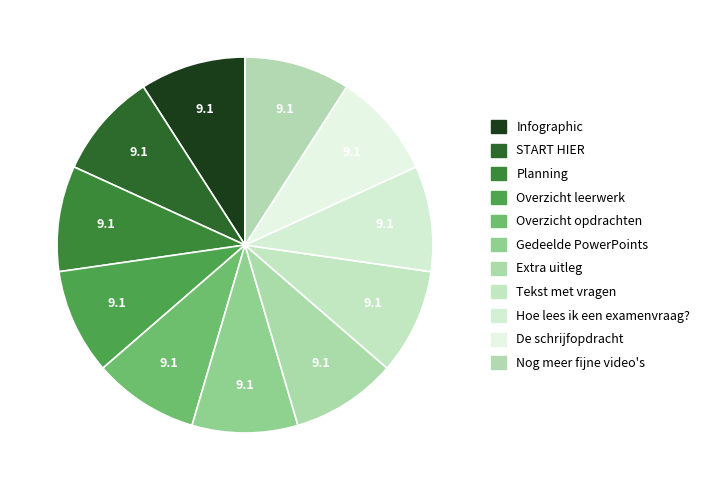

True or false: Overzicht opdrachten accounts for 9% of the total.

True